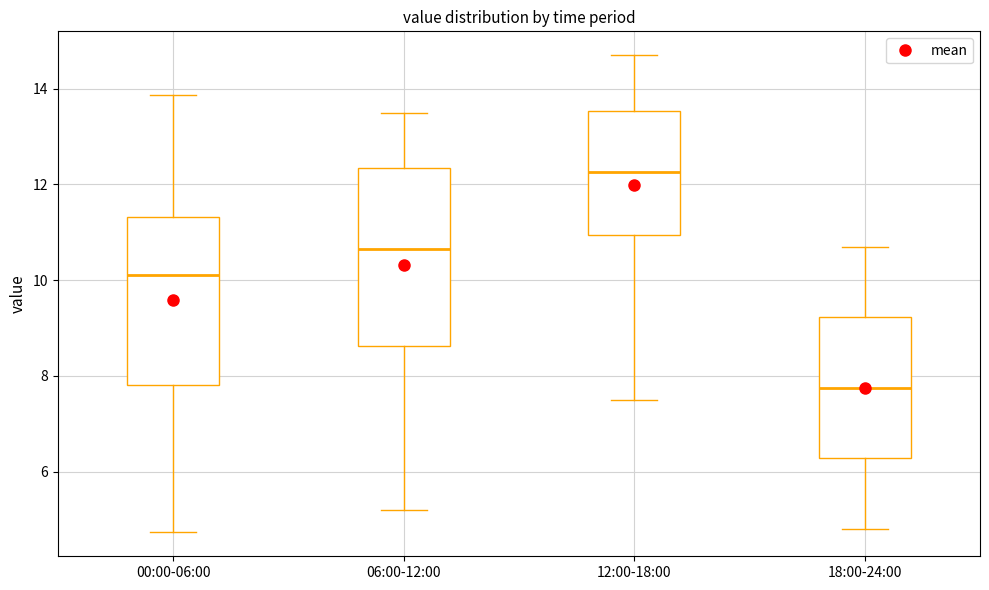

Reading left to right, read every box against the y-axis: the position of its median line, the range the box covers, and the ends of its whiskers. The values are not printed on the chart, so give them approximately, as read against the axis.

00:00-06:00: median 10.2, box 7.8 to 11.4, whiskers 4.8 to 13.8
06:00-12:00: median 10.6, box 8.6 to 12.4, whiskers 5.2 to 13.6
12:00-18:00: median 12.2, box 11.0 to 13.6, whiskers 7.6 to 14.8
18:00-24:00: median 7.8, box 6.2 to 9.2, whiskers 4.8 to 10.8